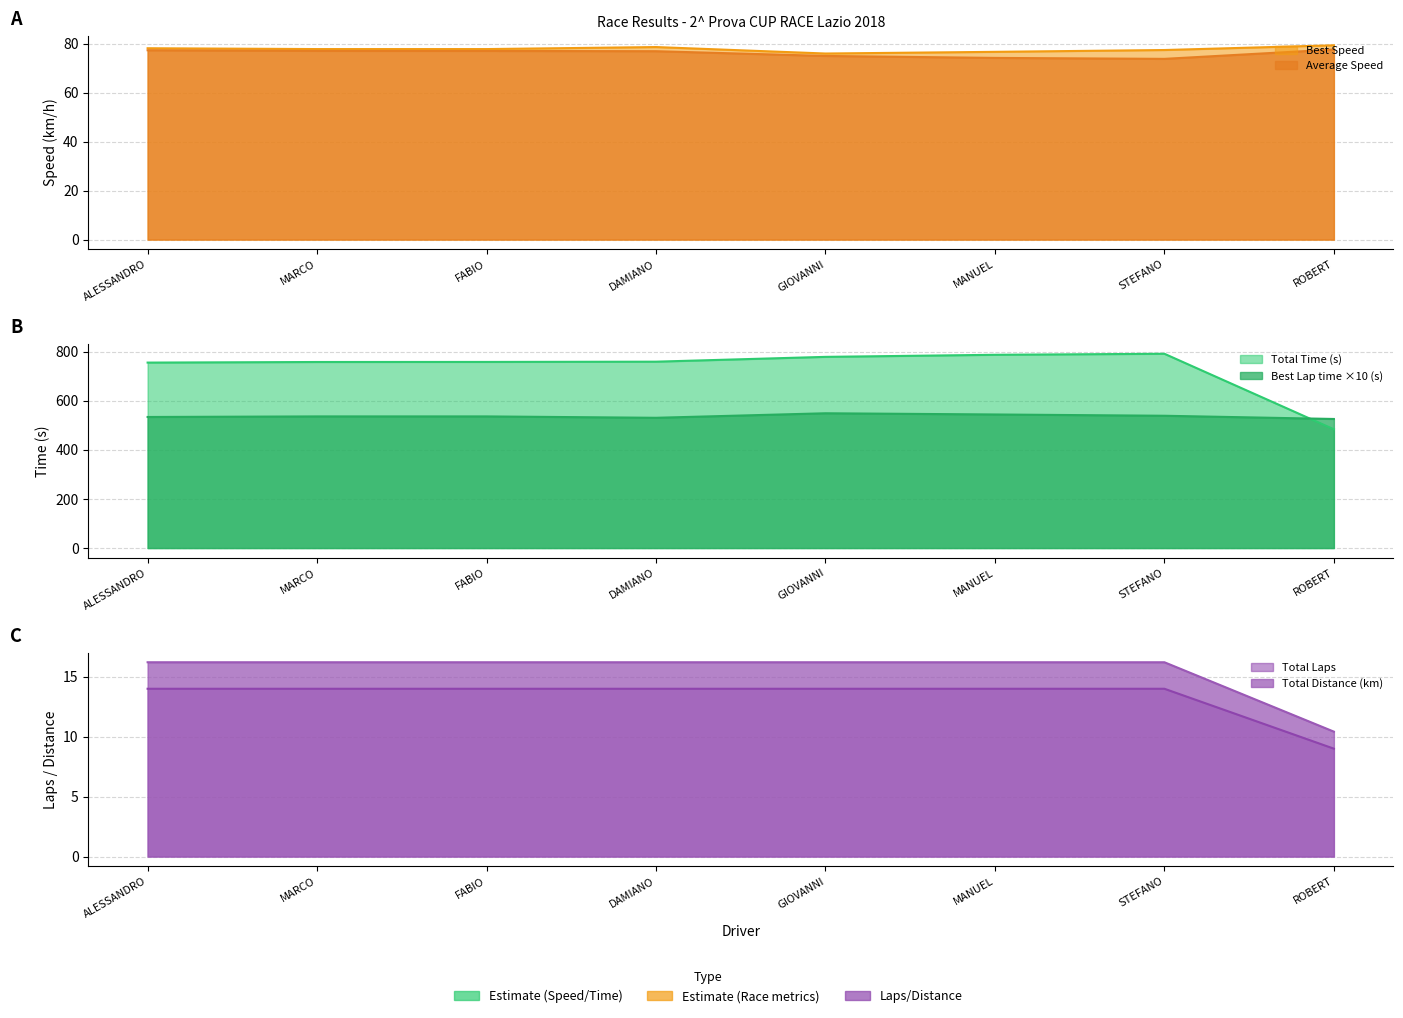

Which category has the highest value in the Best Speed series?

ROBERT